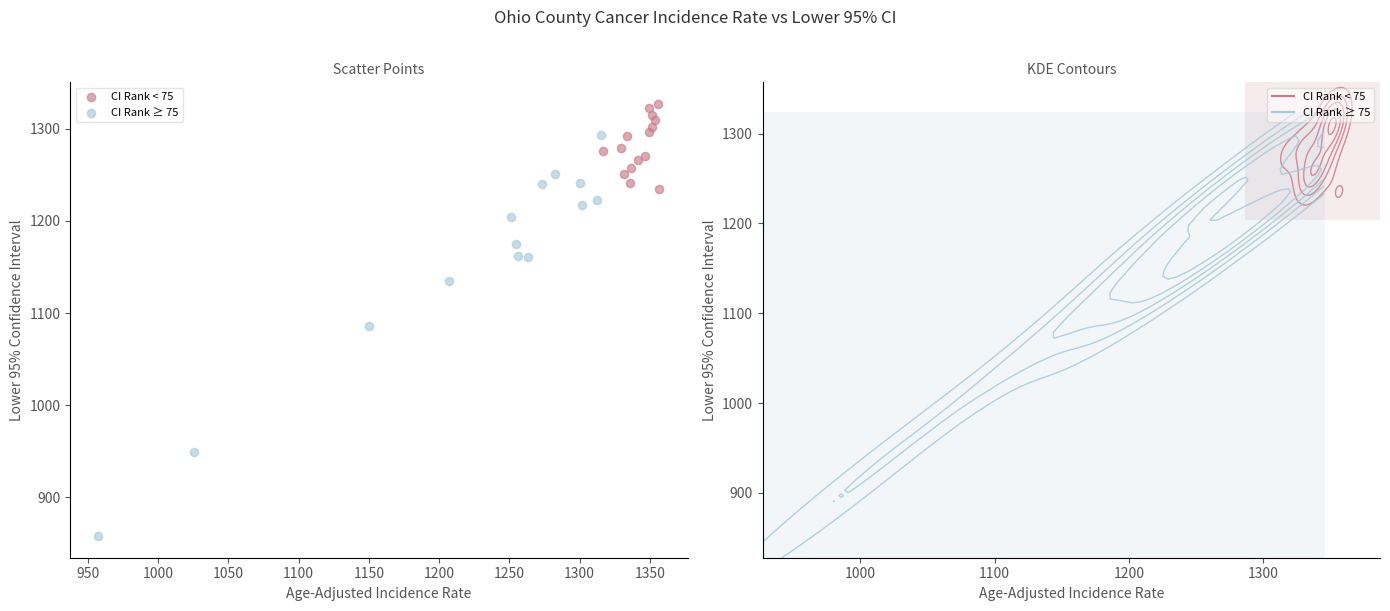

Which series reaches the minimum Y coordinate?

CI Rank ≥ 75